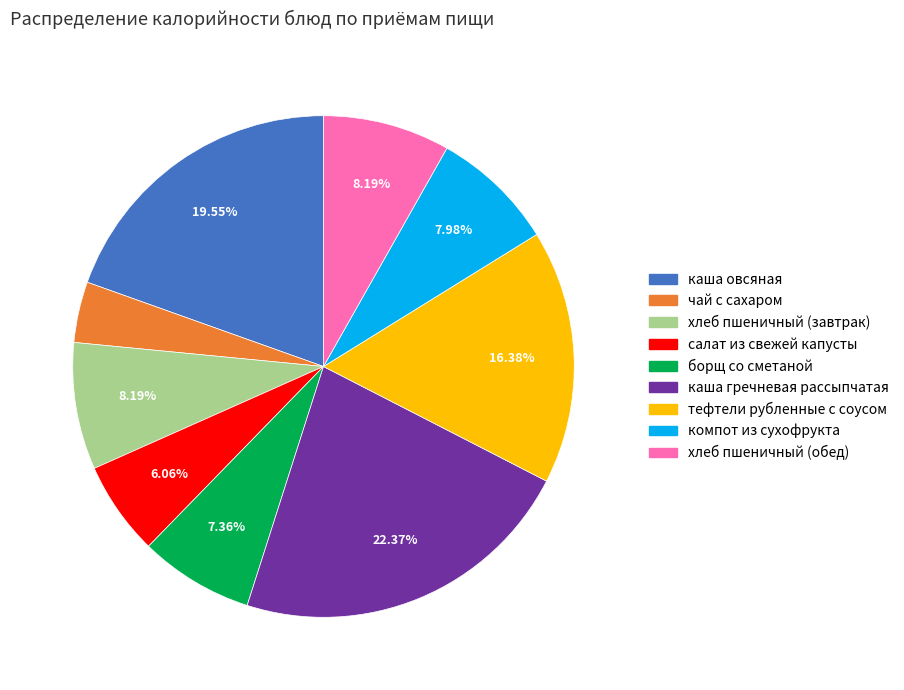

Is there any slice that represents more than half of the pie?

No